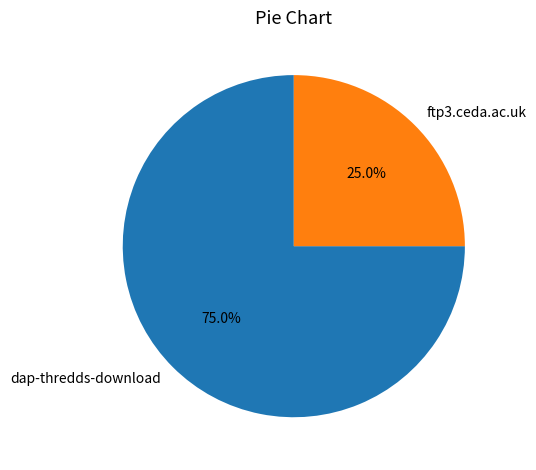

Approximately how many times larger is the value at ftp3.ceda.ac.uk compared to dap-thredds-download?

0.3